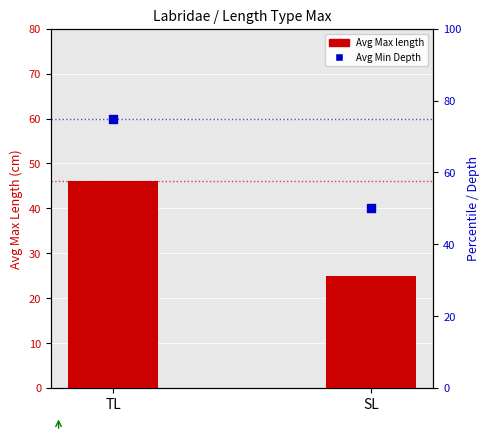

At how many categories does at least one series exceed 53?

1